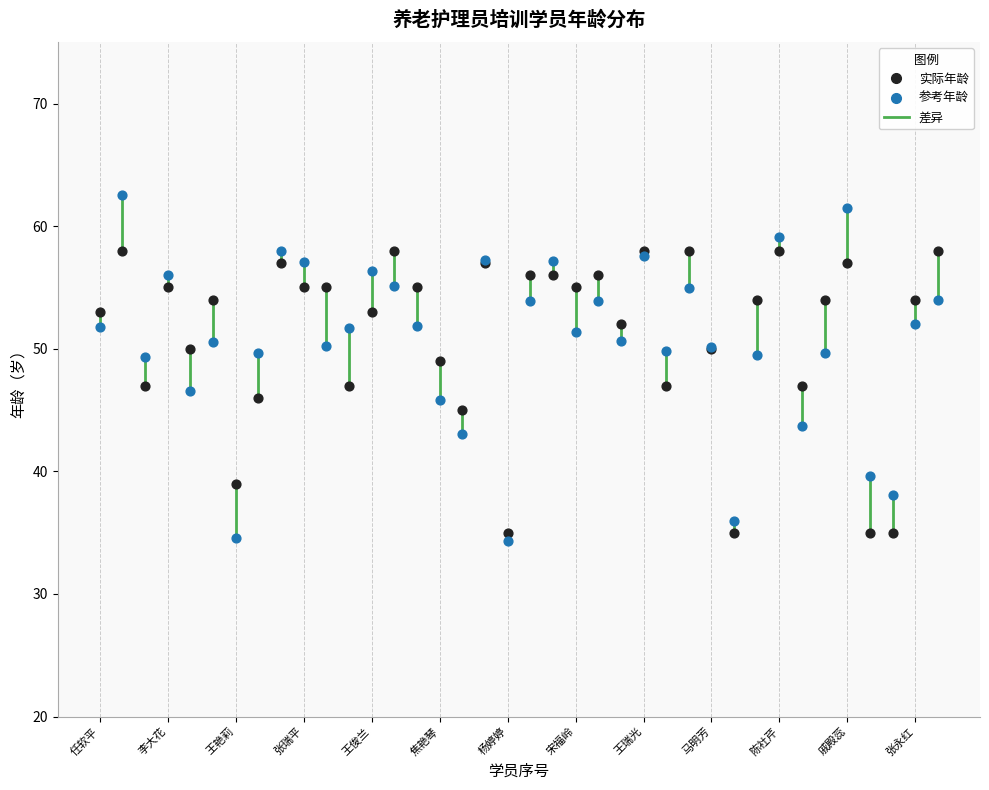

Which series has the widest spread of Y values?

参考年龄